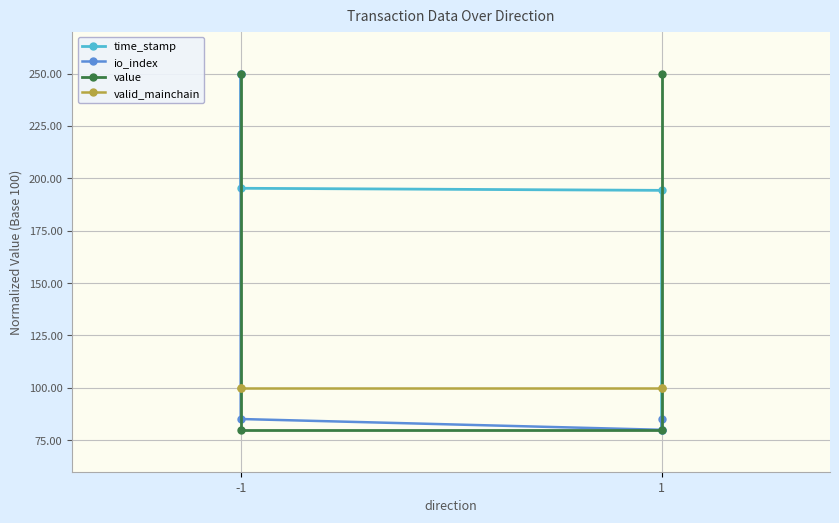

Which series has the largest total across all categories?

time_stamp